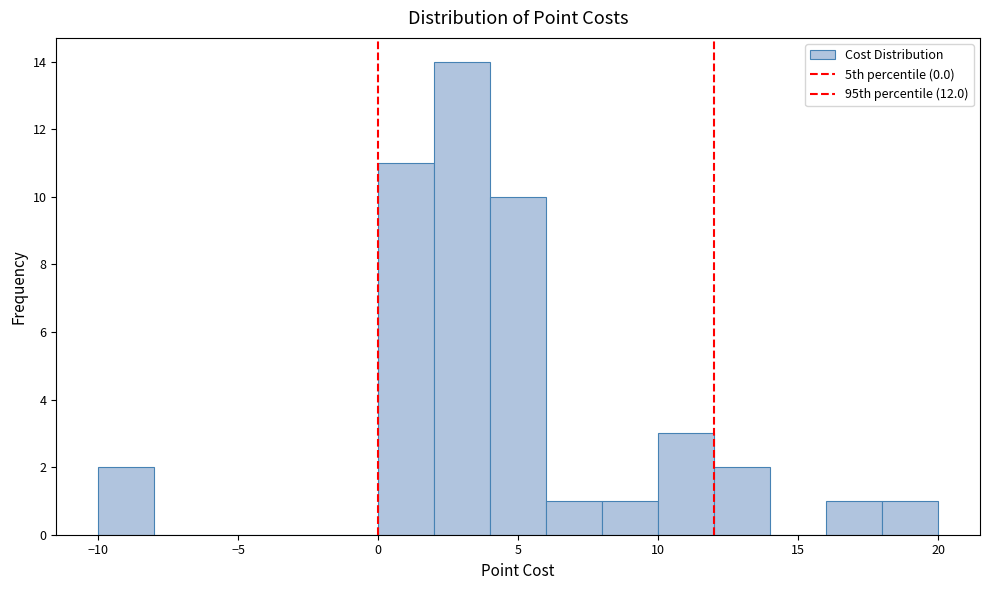

Over which range of the x-axis is the bar tallest?

2 to 4